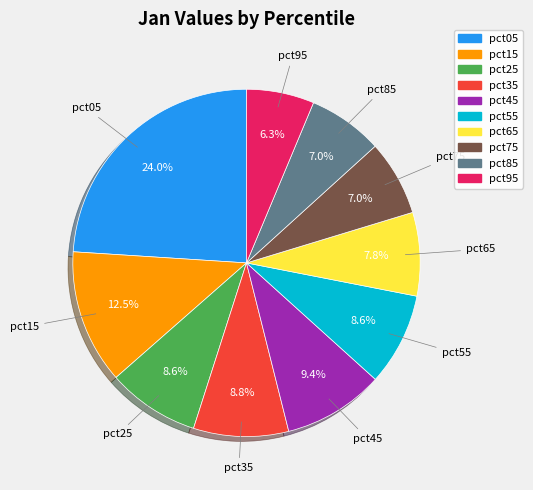

Which category has the biggest portion of the pie?

pct05